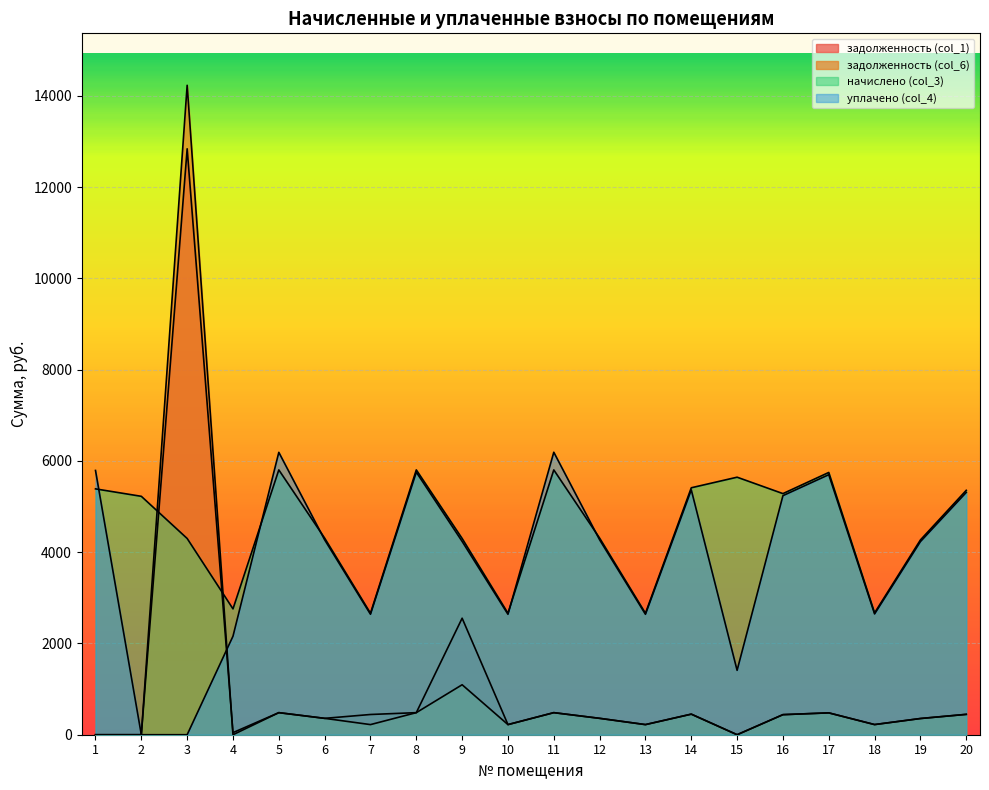

What is the value of the начислено (col_3) point at the 1st from the left?

5386.6